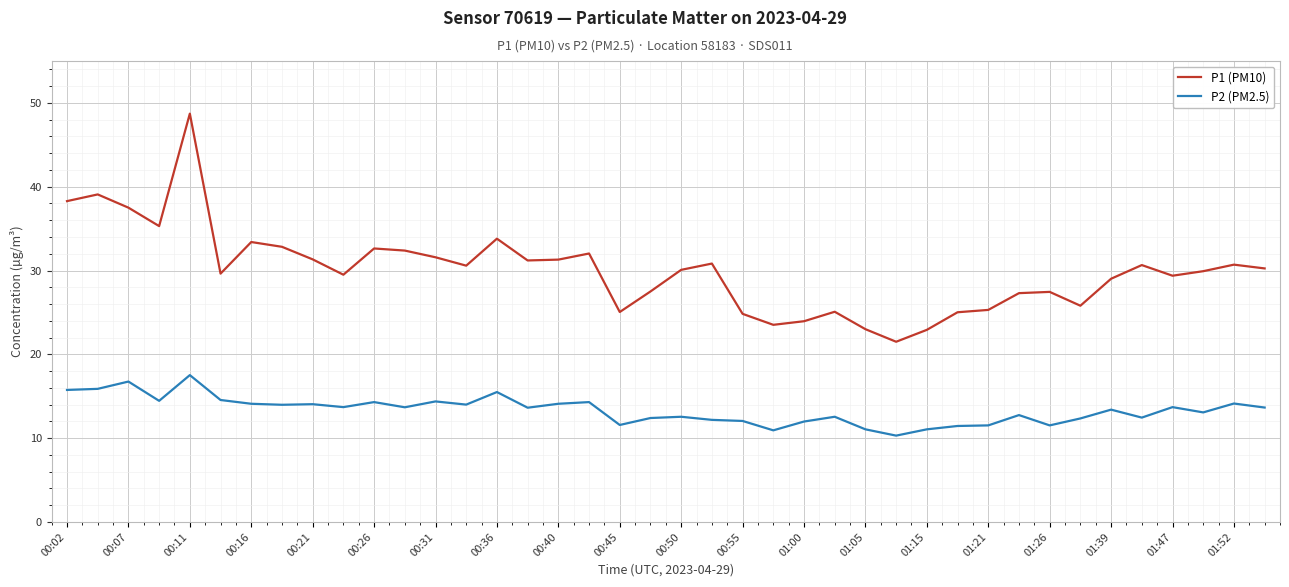

What is the maximum value shown in the chart?

48.7